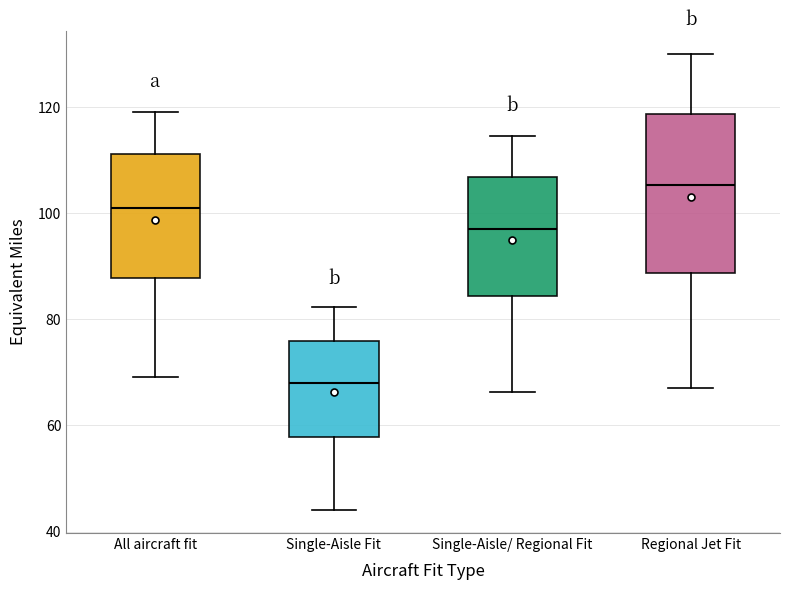

Which box is the tallest, from its lower edge to its upper edge?

Regional Jet Fit